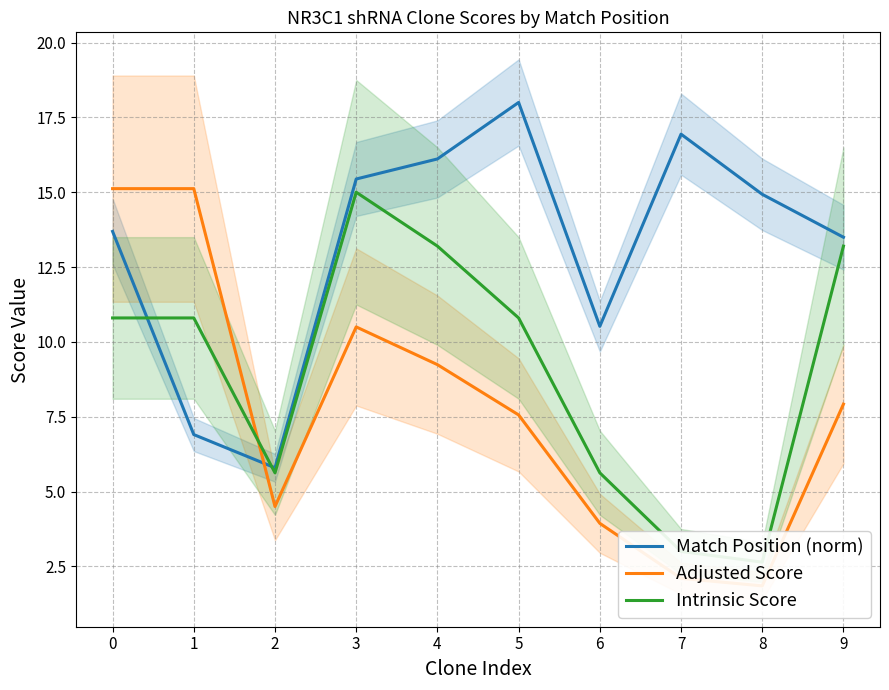

At how many categories does at least one series exceed 9?

9